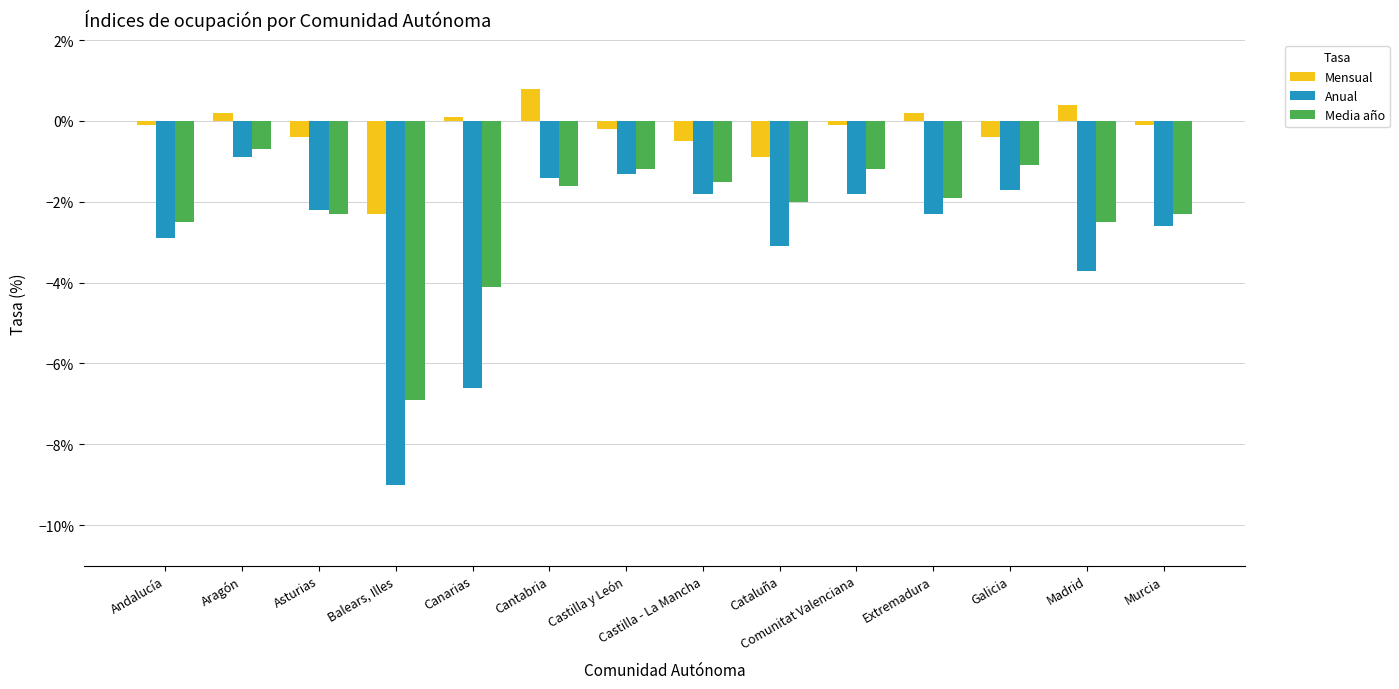

How many bars are there in each group?

3